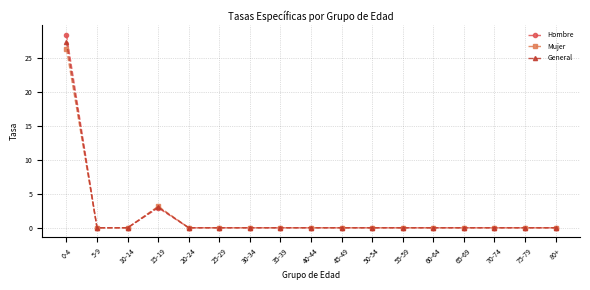

Which series has the widest spread of values?

Hombre